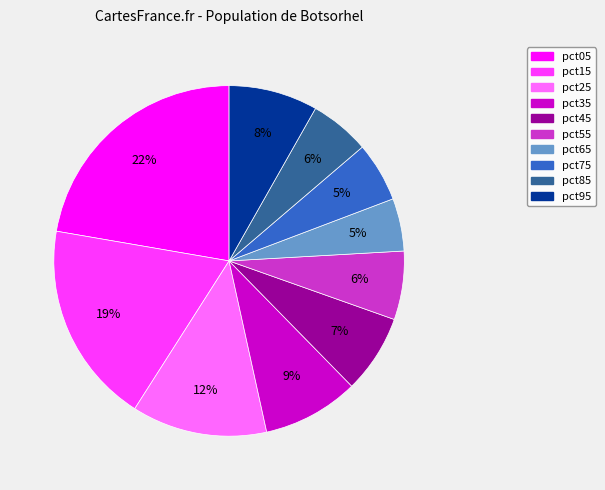

Do pct85 and pct25 together represent more than half of the pie?

No